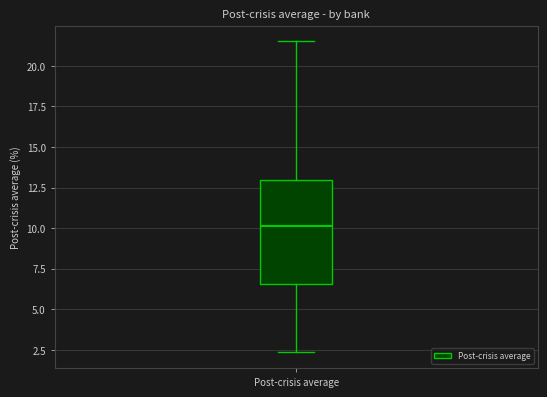

Read this box plot against the y-axis: the position of the median line, the range covered by the box, and the ends of both whiskers. The values are not printed on the chart, so give them approximately, as read against the axis.

median 10.0, box 6.5 to 13.0, whiskers 2.5 to 21.5